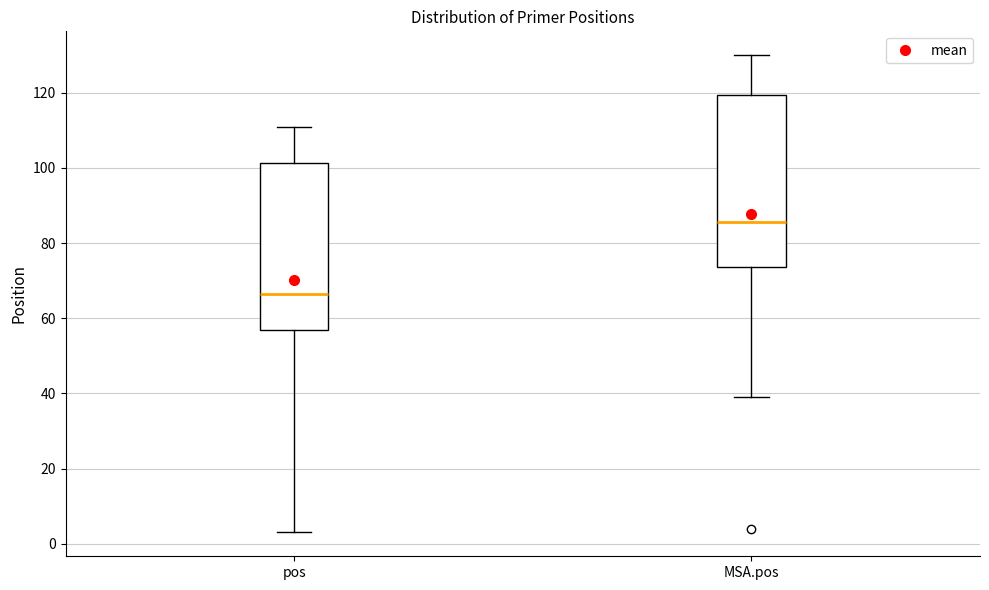

Which box has the lowest median line?

pos